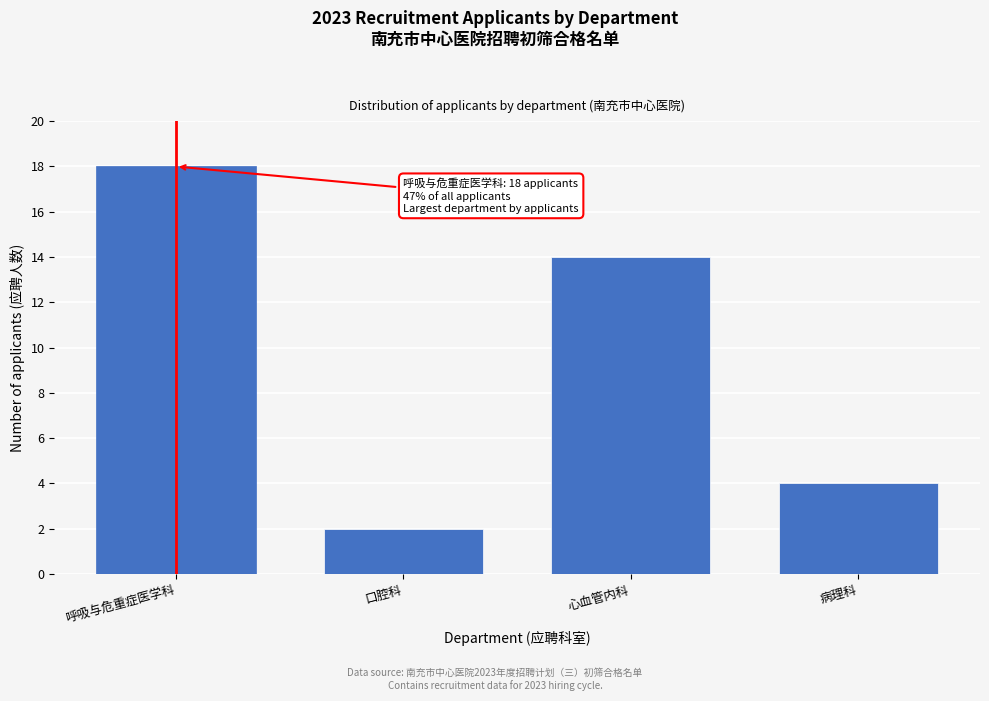

Reading left to right, extract all data points from this chart.

呼吸与危重症医学科=18	口腔科=2	心血管内科=14	病理科=4